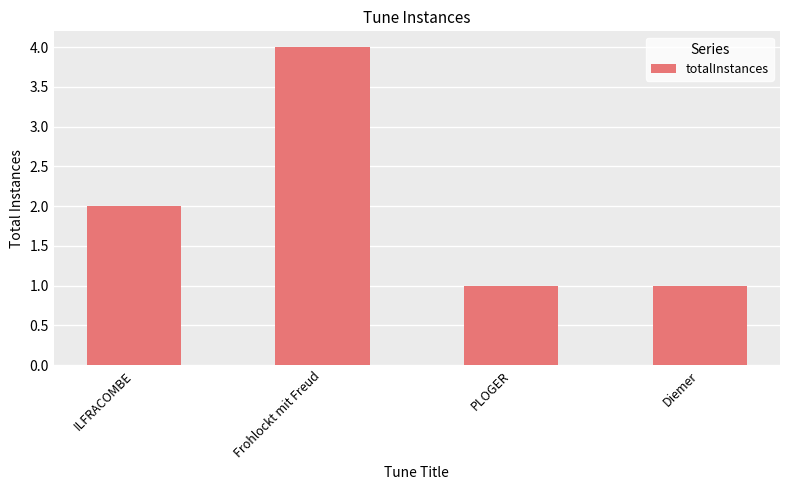

True or false: the data shows 4 at Frohlockt mit Freud.

True